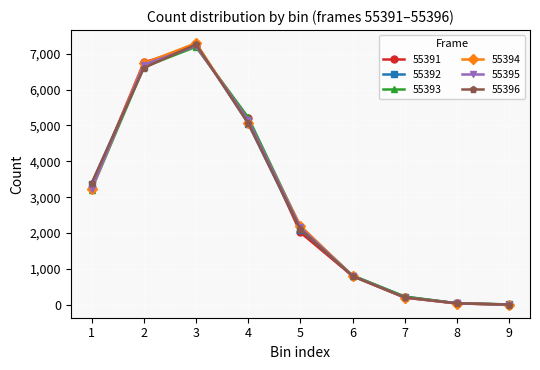

Is this an area chart (filled region under the line)?

No